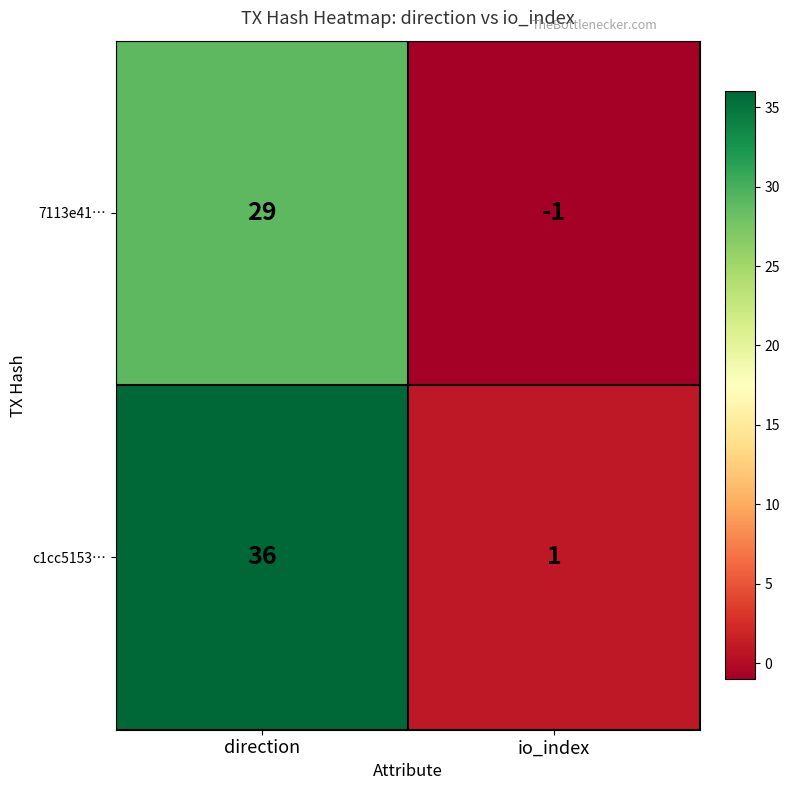

Reading left to right, list all the values displayed in this chart.

7113e41…: 29	-1
c1cc5153…: 36	1